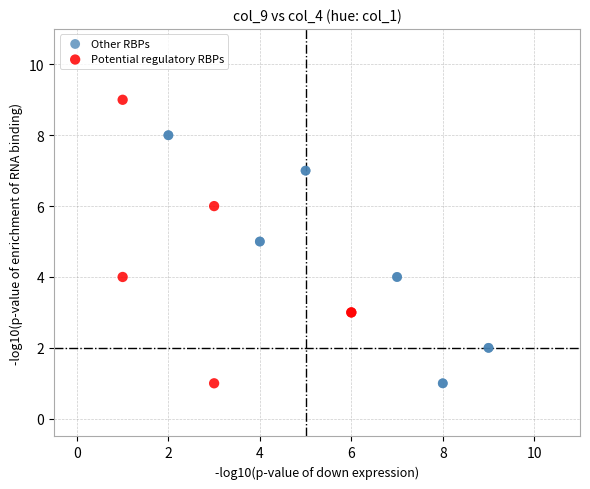

What are all the series names shown in the legend?

Other RBPs, Potential regulatory RBPs